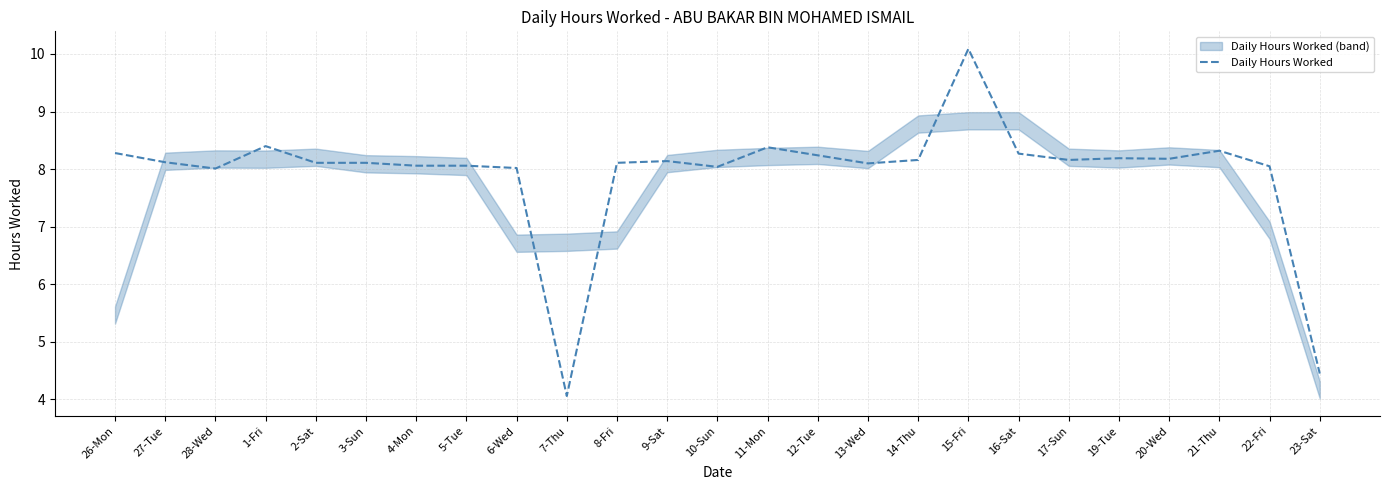

At which label does the data first exceed 8?

26-Mon